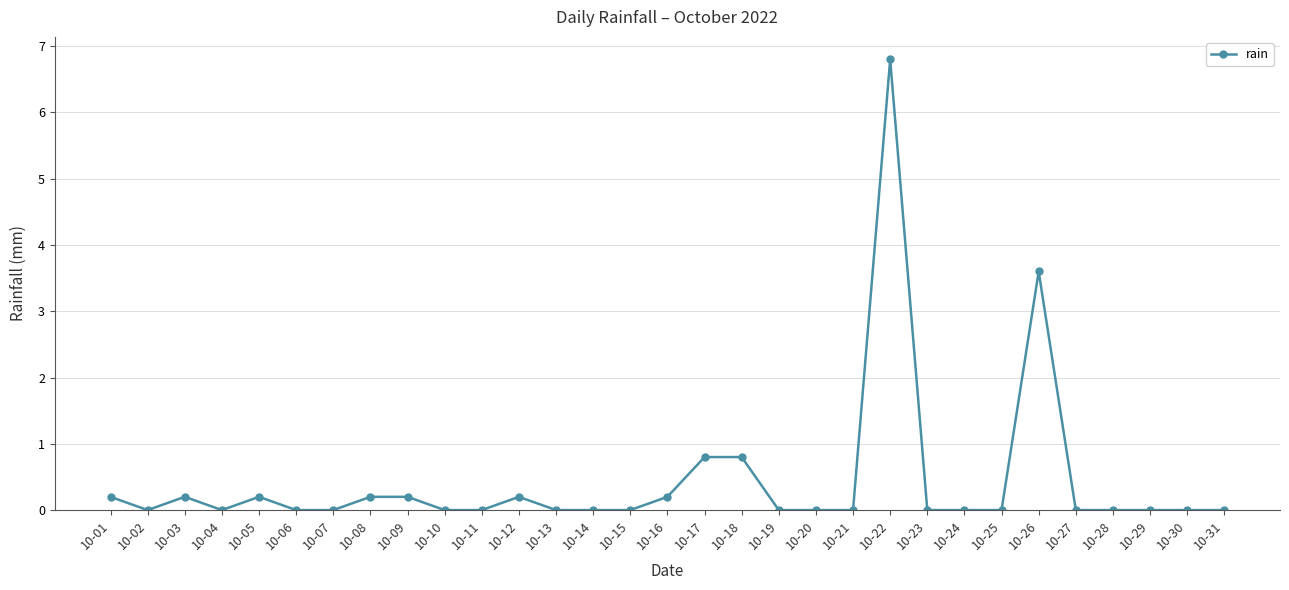

What is the value of the 16th point from the left?

0.2